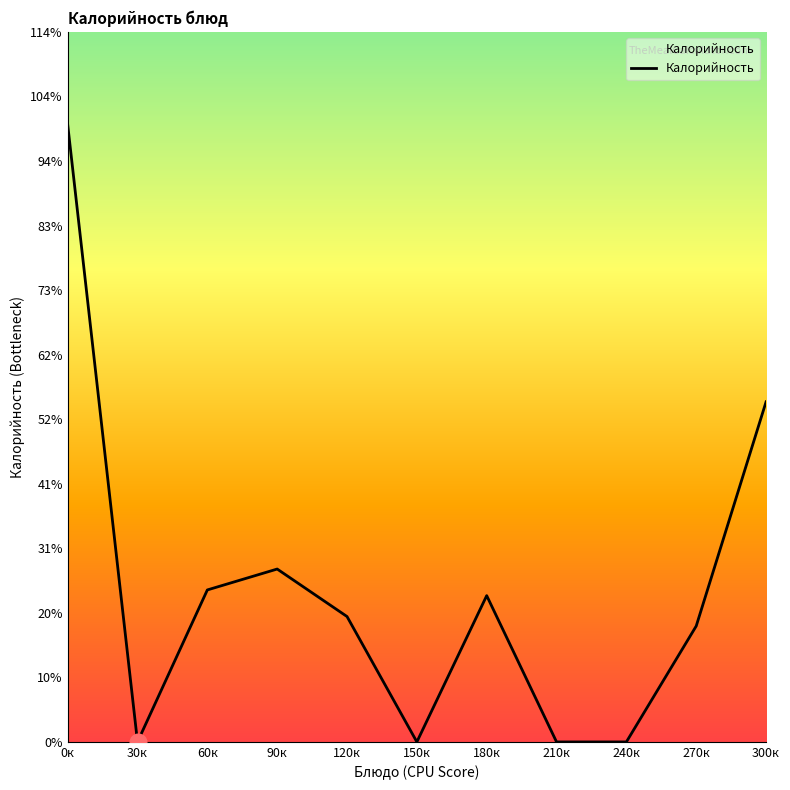

Is this an area chart (filled region under the line)?

Yes